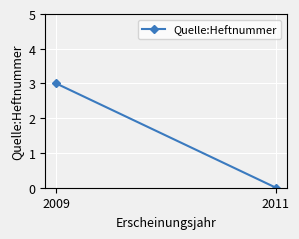

Reading right to left, transcribe all the data shown in this chart.

2011=0	2009=3